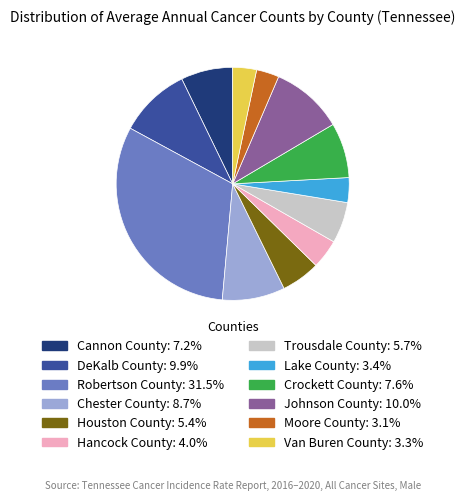

What is the largest slice in the pie chart?

Robertson County